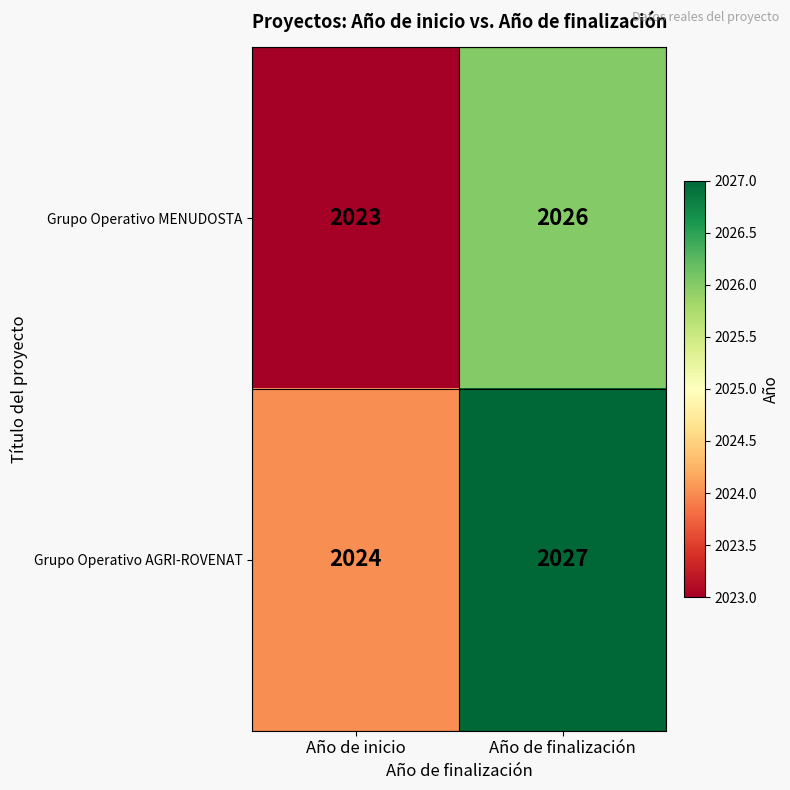

What is the difference between the Grupo Operativo MENUDOSTA values at Año de inicio and Año de finalización?

3